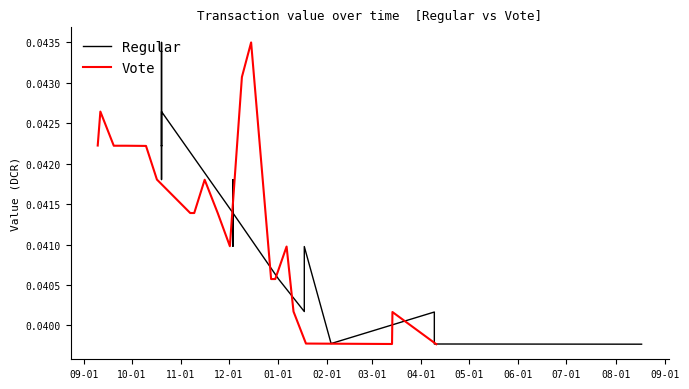

Which category has the highest value in the Regular series?

10-01